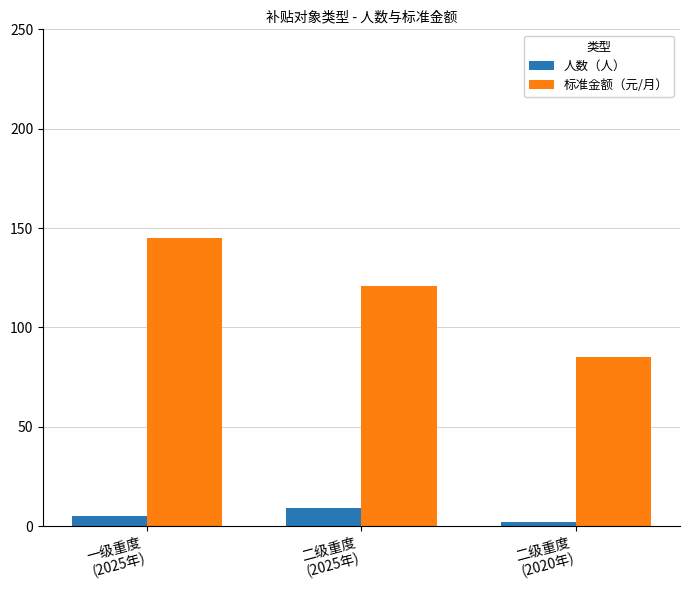

List the series in order of their overall mean, lowest first.

人数（人）, 标准金额（元/月）